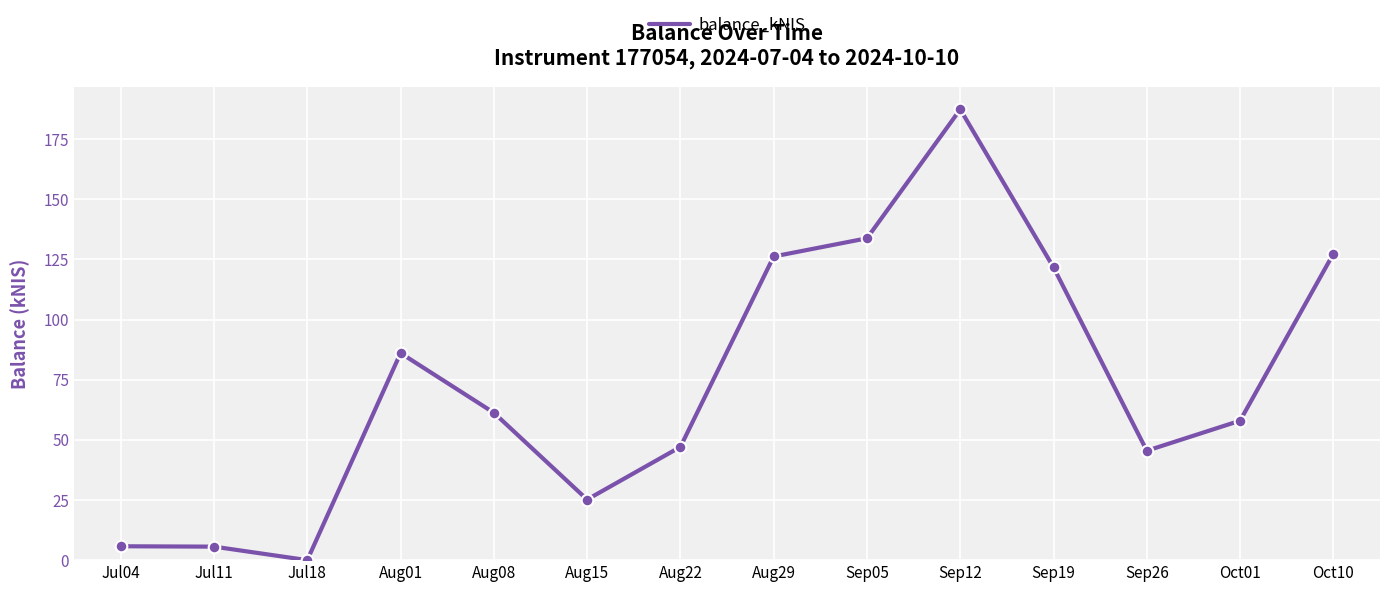

What is the change in value from Jul11 to Aug15?

+19.6